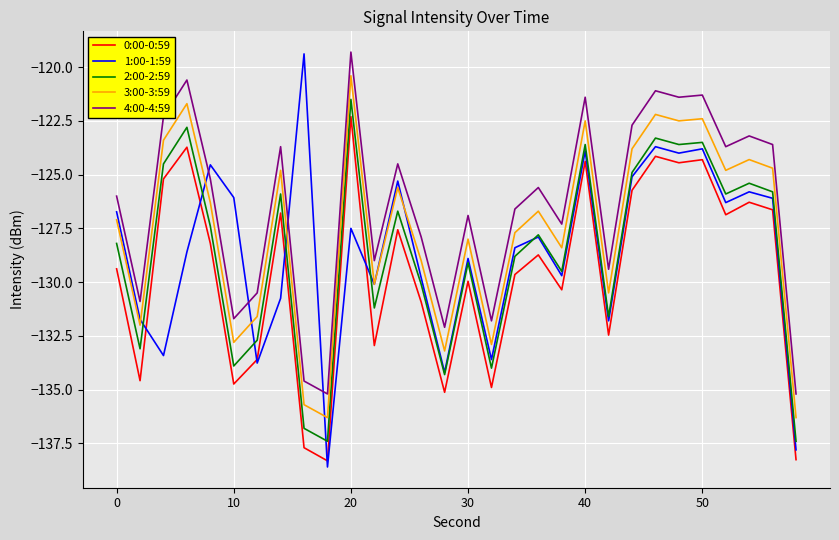

True or false: 0:00-0:59 and 2:00-2:59 cross at least once.

False